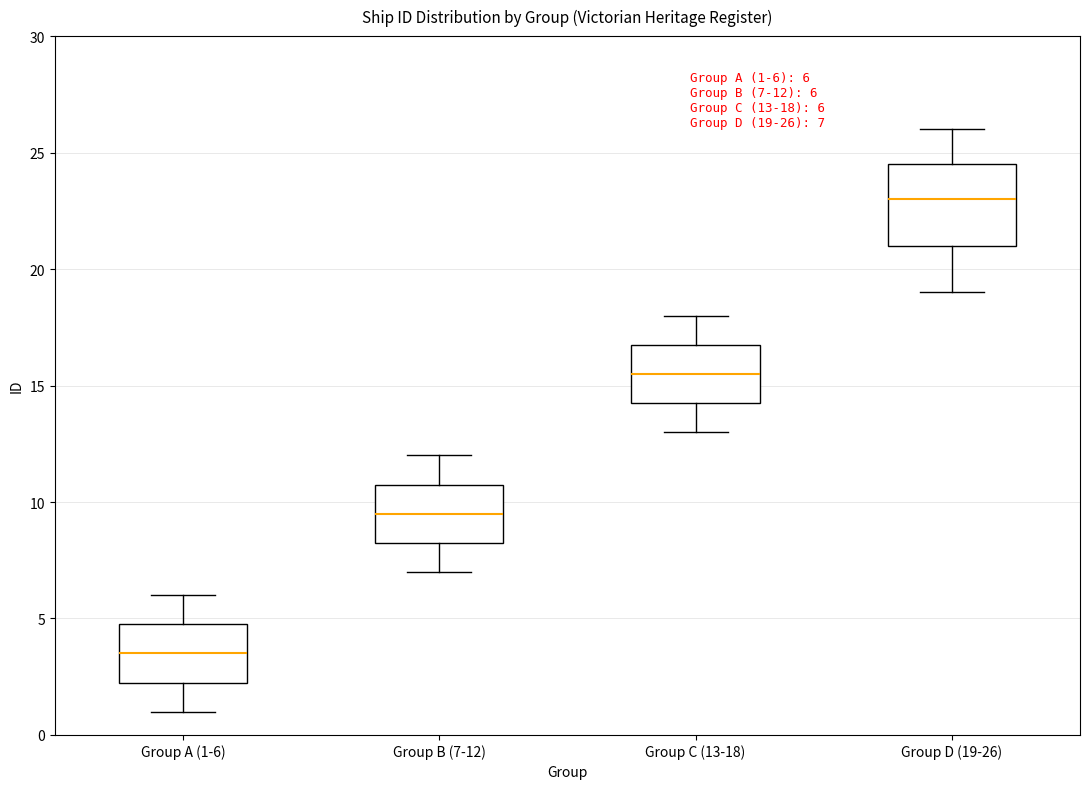

Which box's median line is the highest?

Group D (19-26)